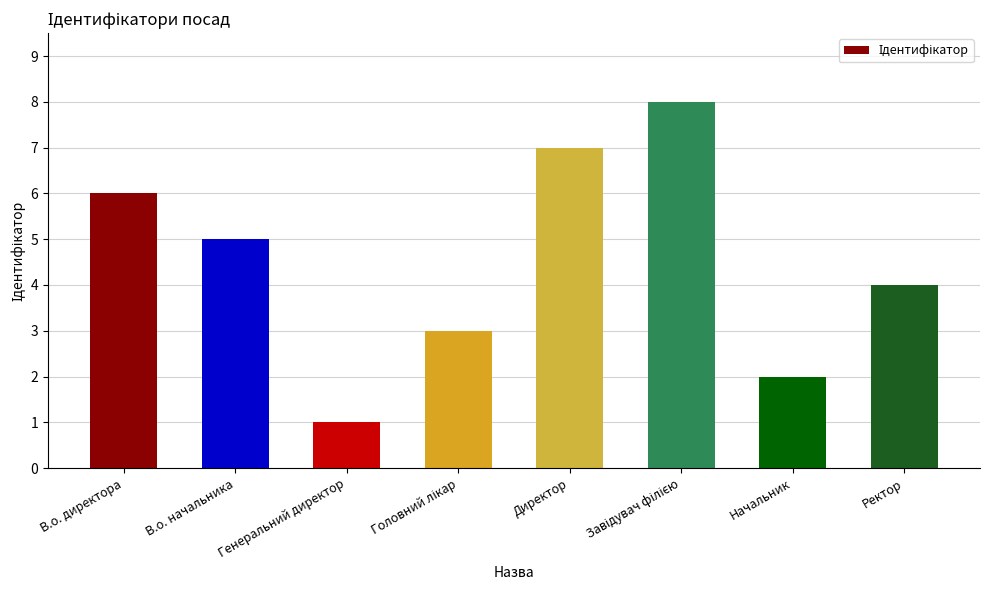

Which has a higher value, Генеральний директор or Начальник?

Начальник